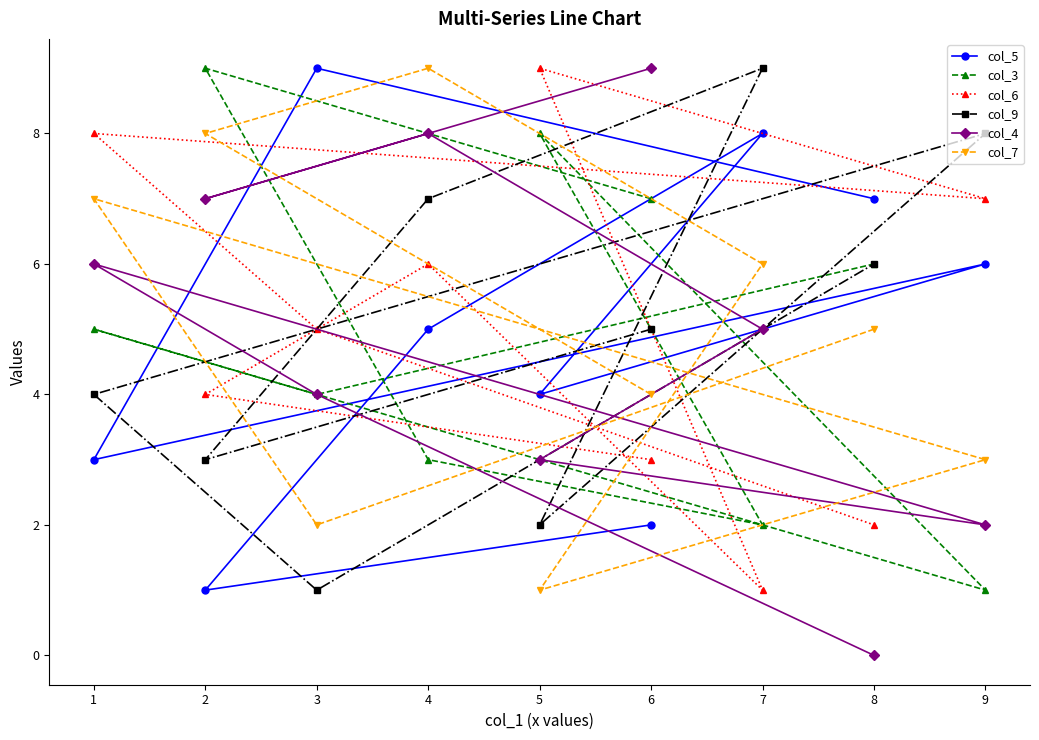

What is the sum of all col_6 values?

45